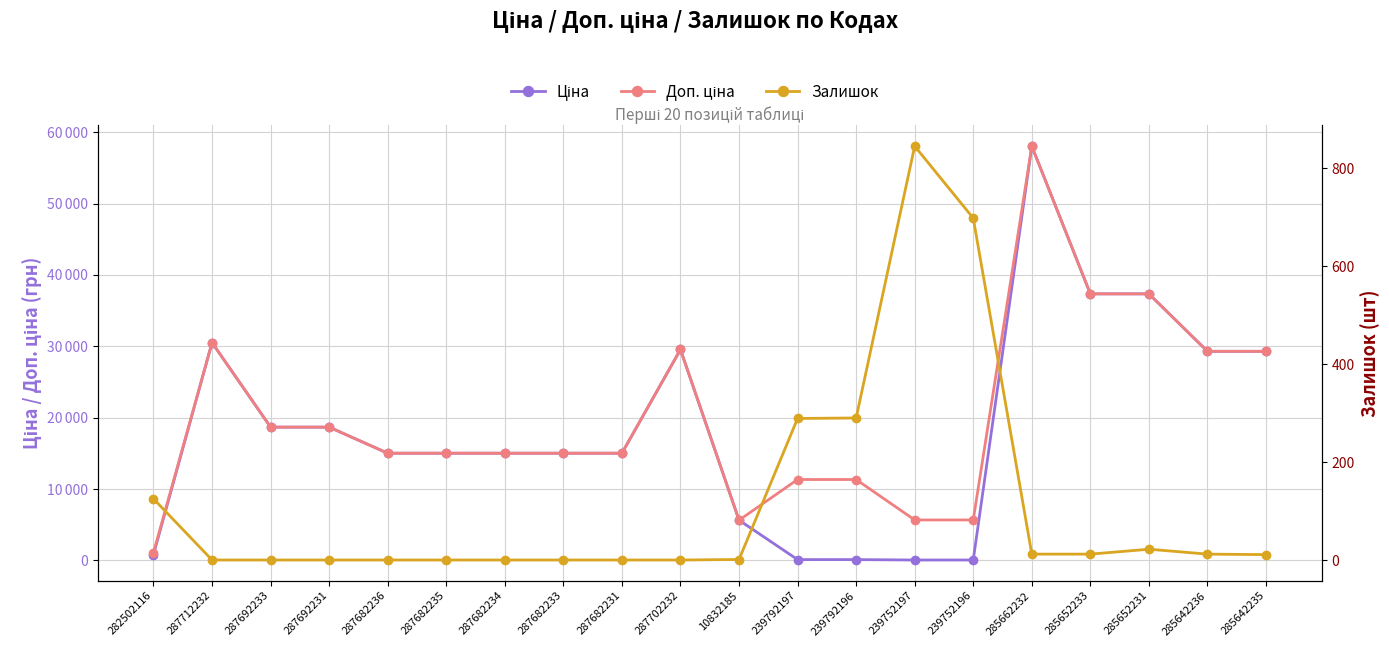

Reading left to right, extract all data points from this chart.

Ціна: 282502116=813.0	287712232=30512.3	287692233=18671.5	287692231=18671.5	287682236=15019.2	287682235=15019.2	287682234=15019.2	287682233=15019.2	287682231=15019.2	287702232=29548.9	10832185=5636.0	239792197=113.3	239792196=113.3	239752197=56.7	239752196=56.7	285662232=58037.0	285652233=37343.0	285652231=37343.0	285642236=29294.9	285642235=29294.9
Доп. ціна: 282502116=1101.8	287712232=30512.3	287692233=18671.5	287692231=18671.5	287682236=15019.2	287682235=15019.2	287682234=15019.2	287682233=15019.2	287682231=15019.2	287702232=29548.9	10832185=5636.0	239792197=11334.0	239792196=11334.0	239752197=5667.0	239752196=5667.0	285662232=58037.0	285652233=37343.0	285652231=37343.0	285642236=29294.9	285642235=29294.9
Залишок: 282502116=125.0	287712232=0.0	287692233=0.0	287692231=0.0	287682236=0.0	287682235=0.0	287682234=0.0	287682233=0.0	287682231=0.0	287702232=0.0	10832185=1.0	239792197=289.0	239792196=290.0	239752197=845.0	239752196=698.0	285662232=12.0	285652233=12.0	285652231=22.0	285642236=12.0	285642235=11.0